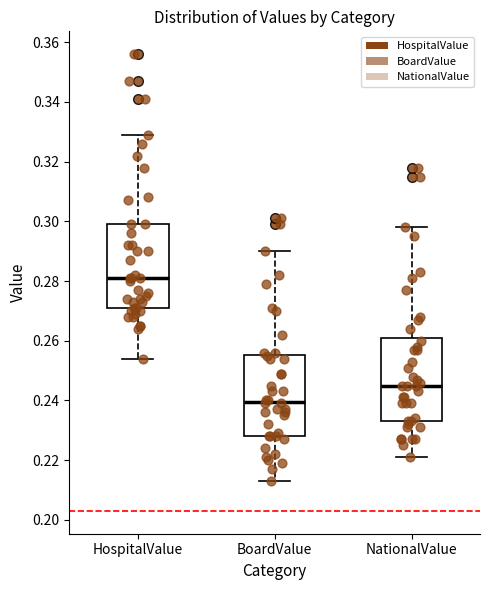

Which box has the highest median line?

HospitalValue